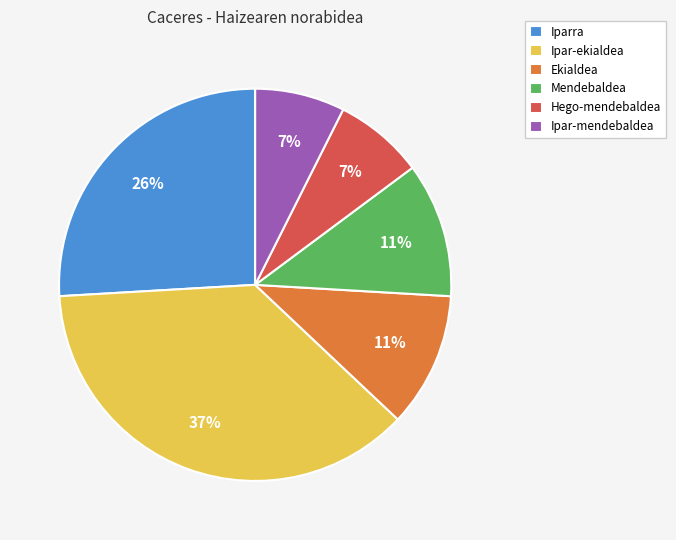

What percentage is the Ipar-mendebaldea slice, to the nearest percent?

7%